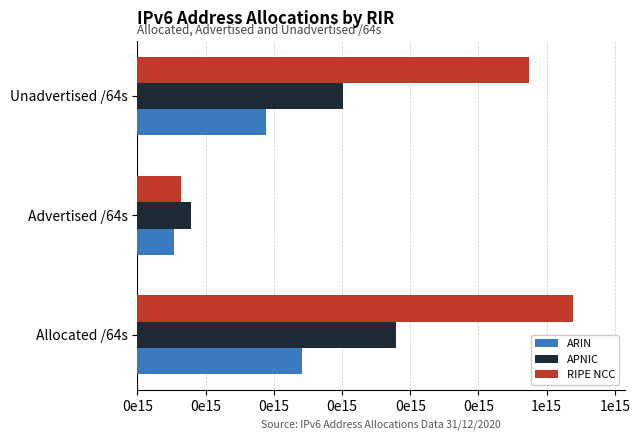

What are all the series names shown in the legend?

ARIN, APNIC, RIPE NCC